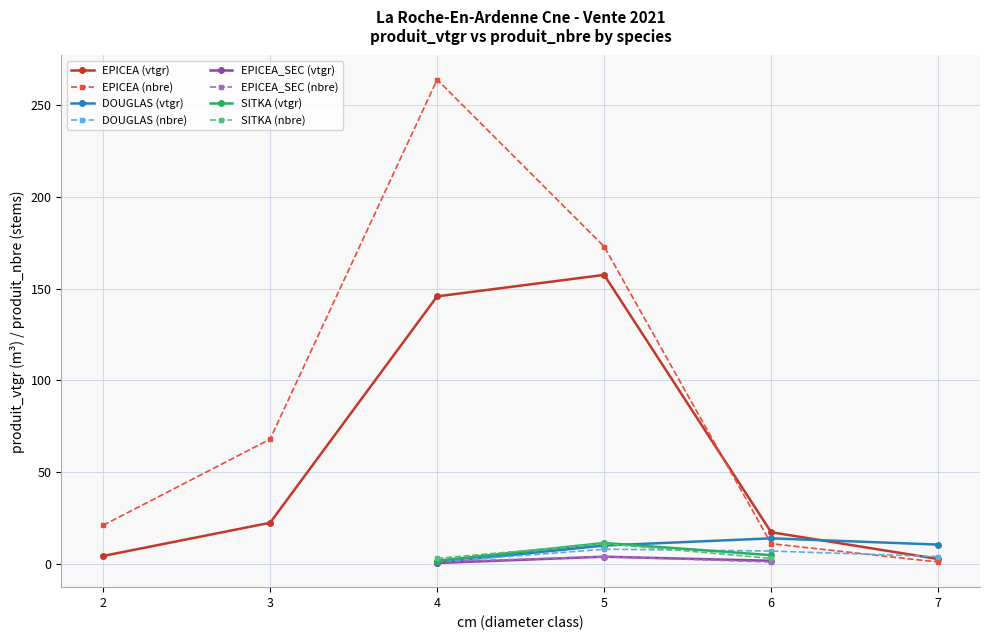

True or false: produit_vtgr has a value of 22.4 at 3.

True